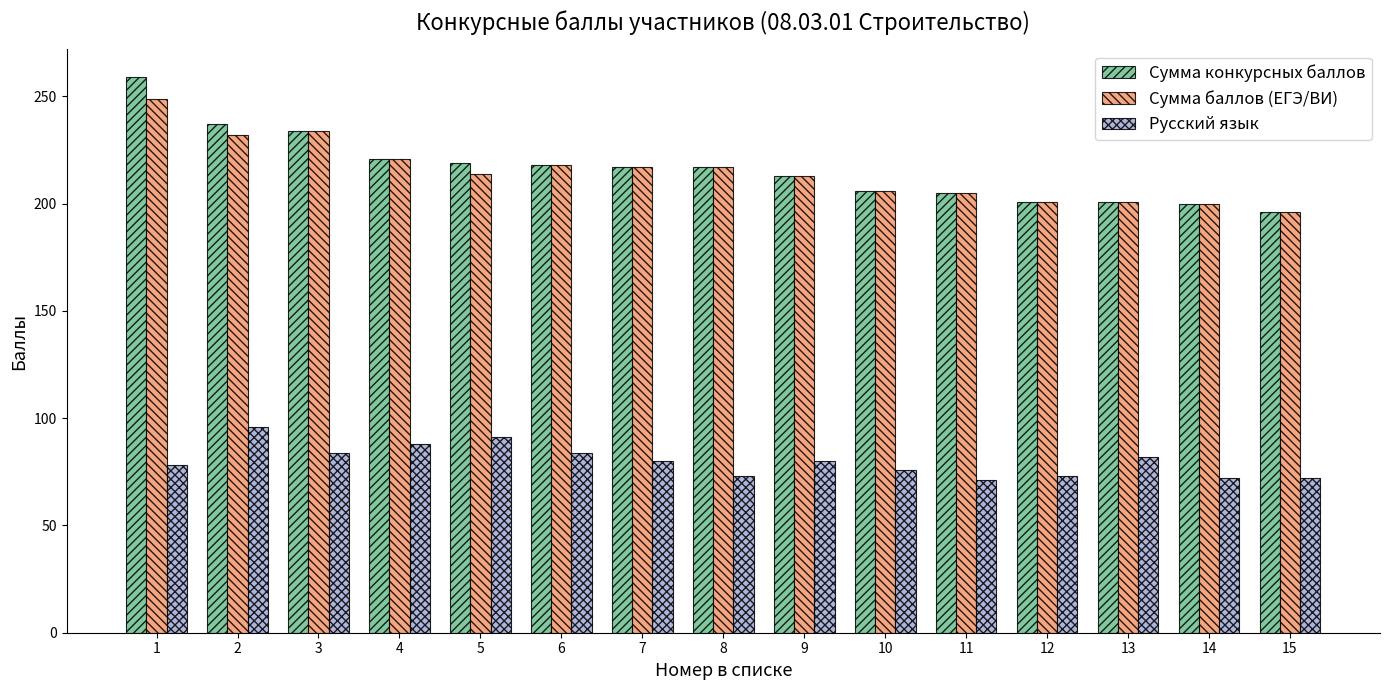

Is the value of Русский язык at 5 greater than the value of Сумма баллов (ЕГЭ/ВИ) at 10?

No